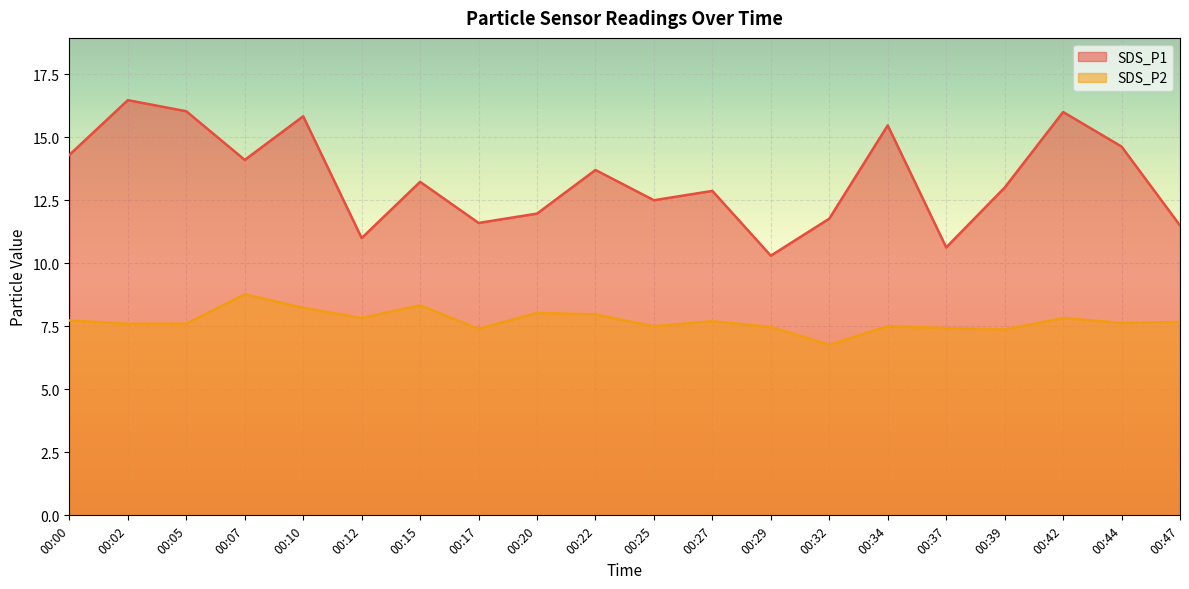

True or false: SDS_P1 and SDS_P2 intersect in this chart.

False